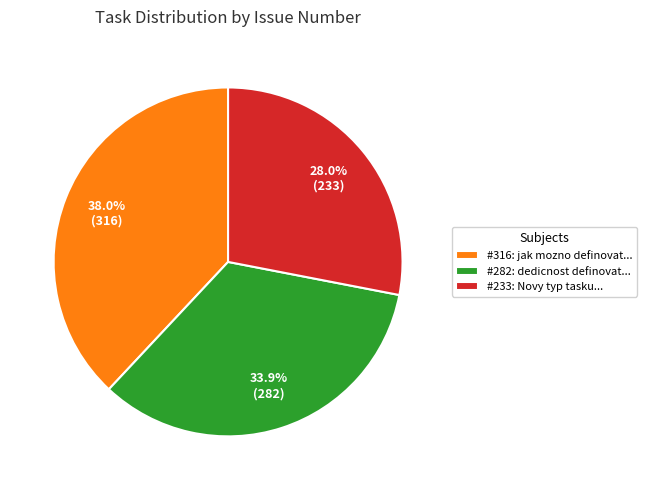

Rank the categories by value from lowest to highest.

#233: Novy typ tasku..., #282: dedicnost definovat..., #316: jak mozno definovat...